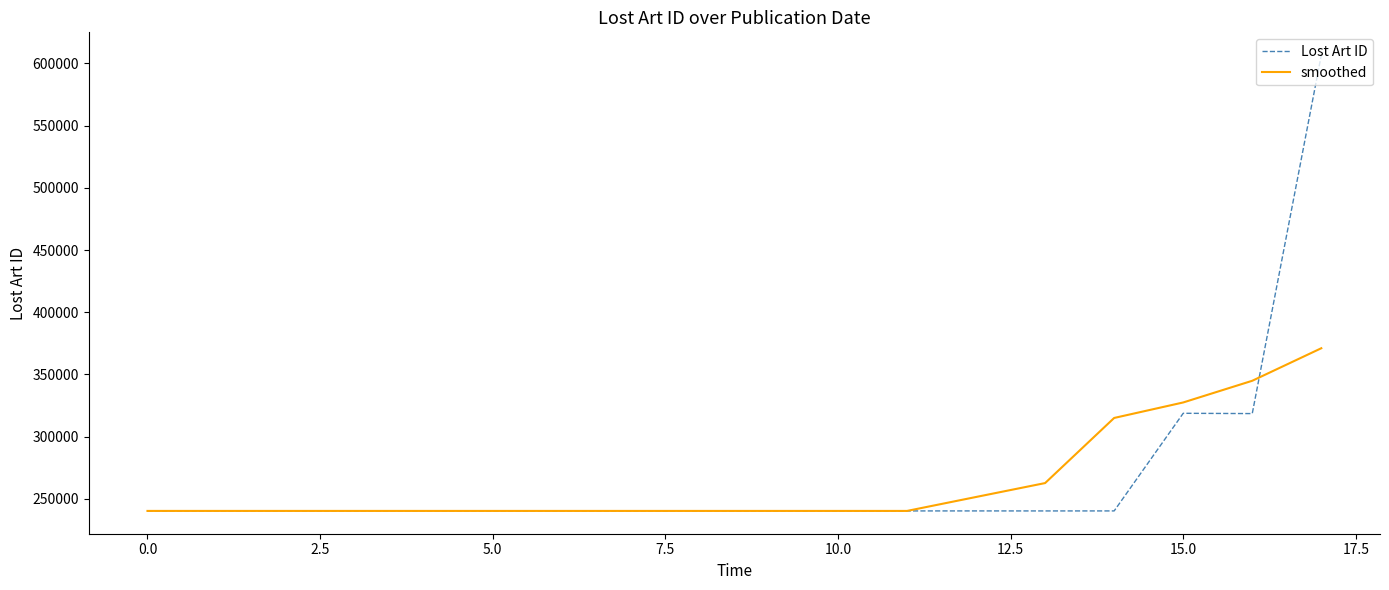

How many lines are shown in the chart?

2